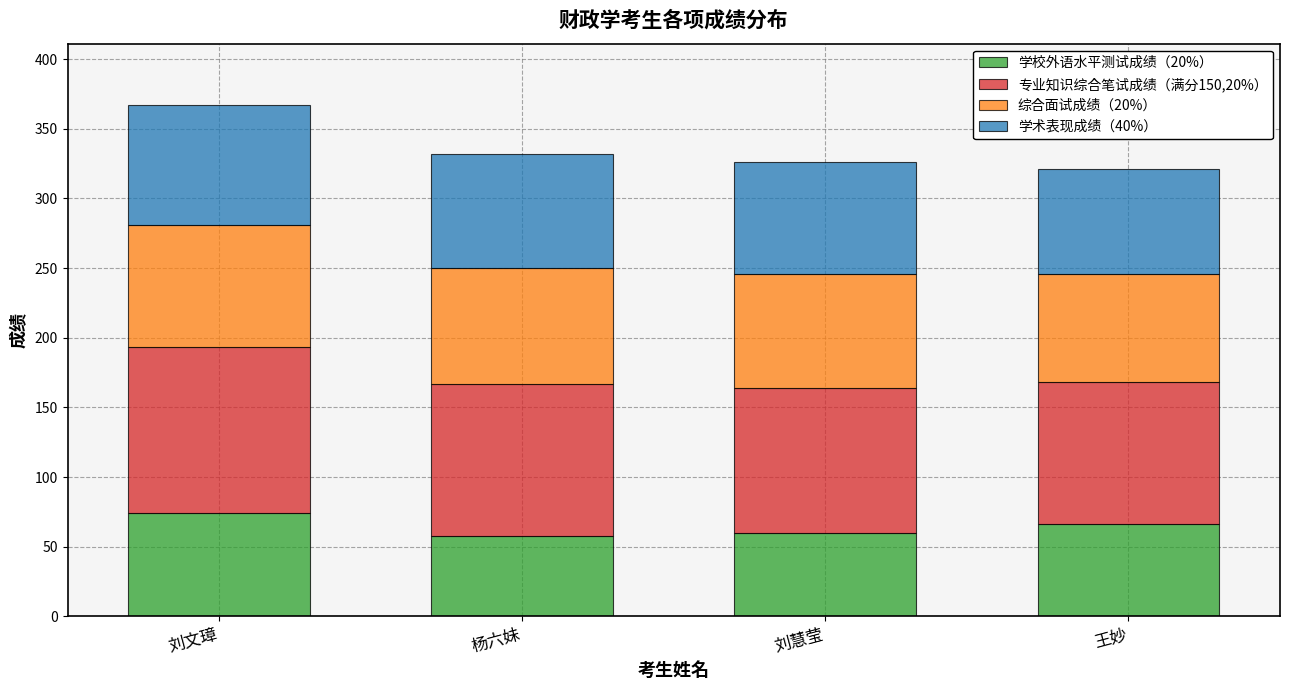

At which category is the sum across all series the highest?

刘文璋